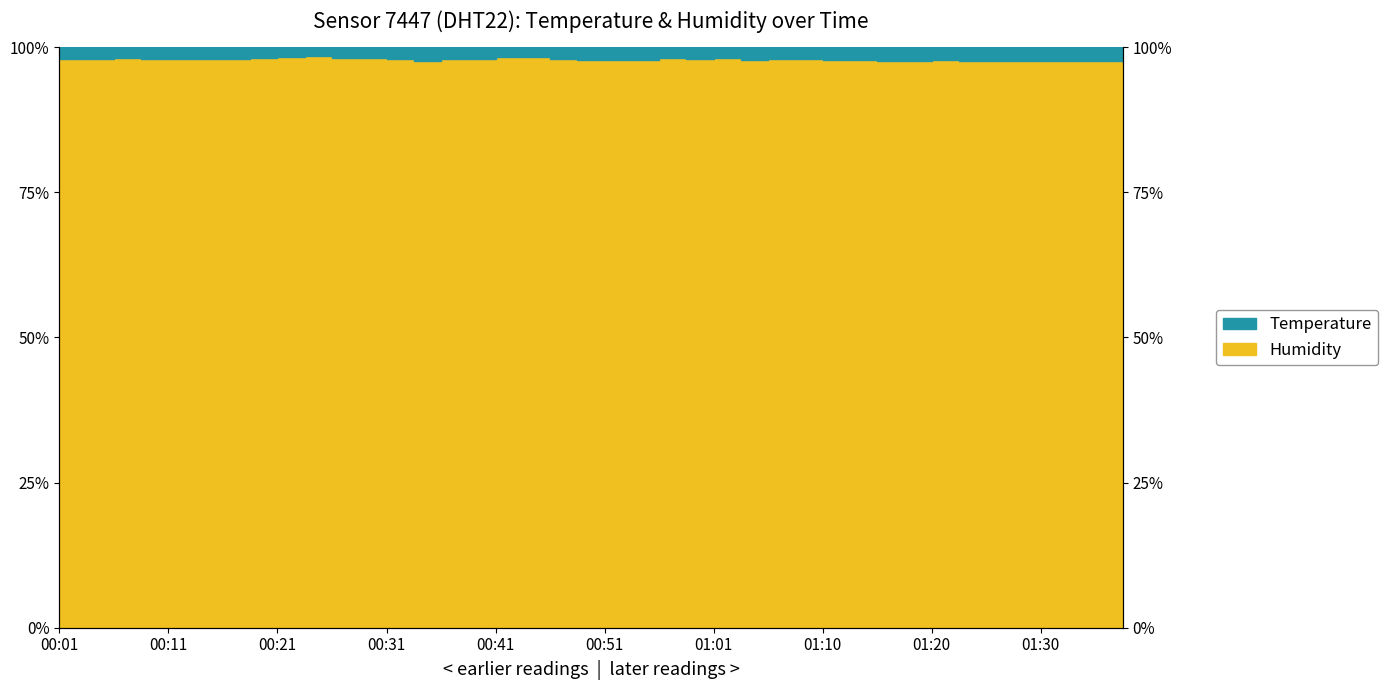

Which has a higher value, 01:15 or 01:10?

01:10